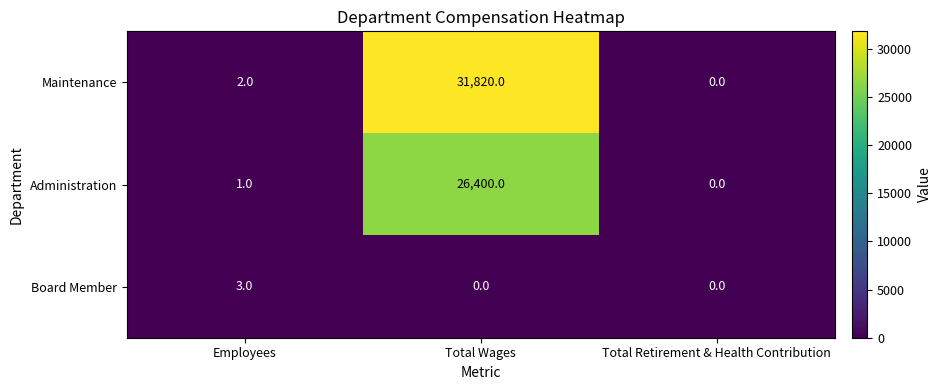

Between Total Wages and Total Retirement & Health Contribution, which series saw the biggest shift?

Maintenance